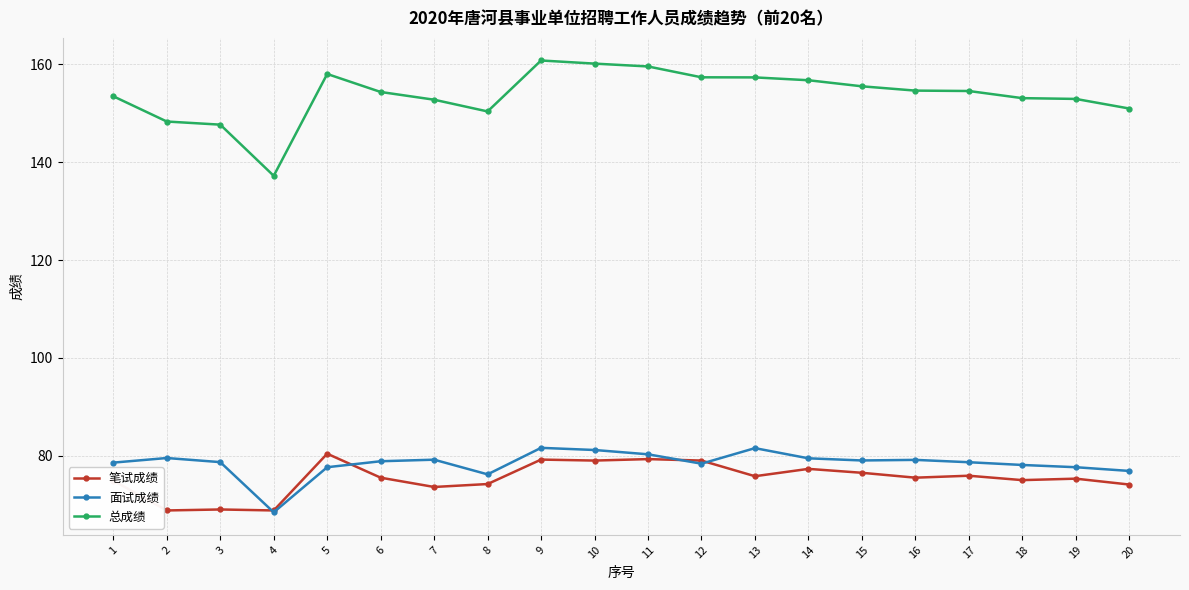

Which series has the largest total across all categories?

总成绩